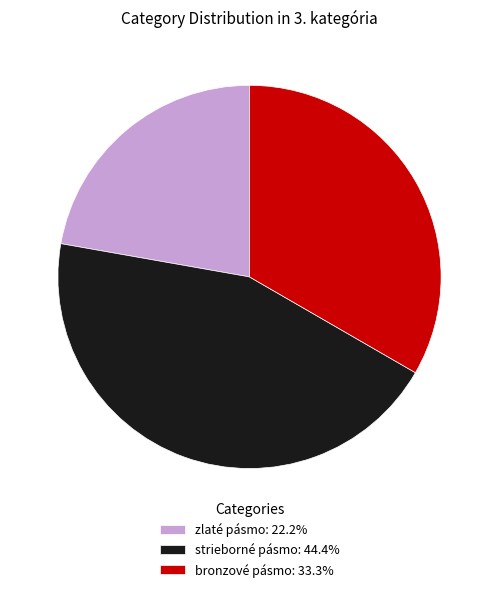

Which slice is the smallest?

zlaté pásmo